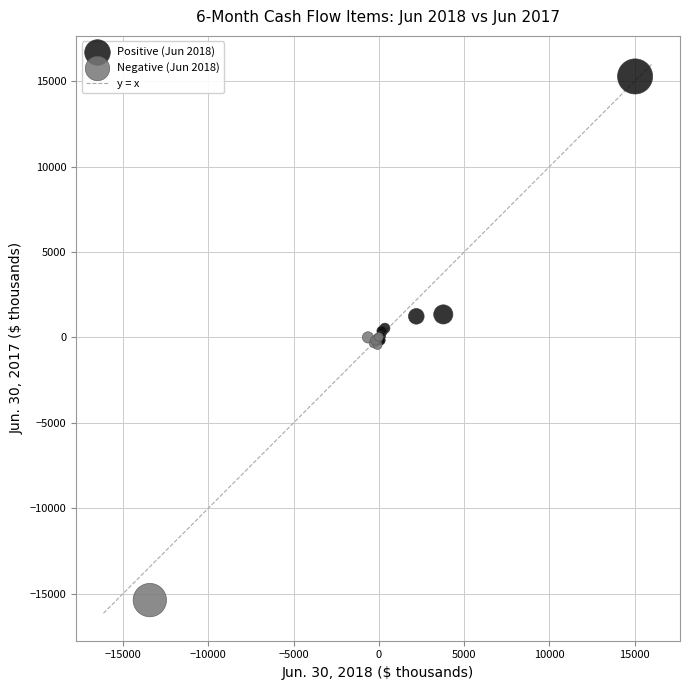

Which series contains the lowest Y value?

Negative (Jun 2018)